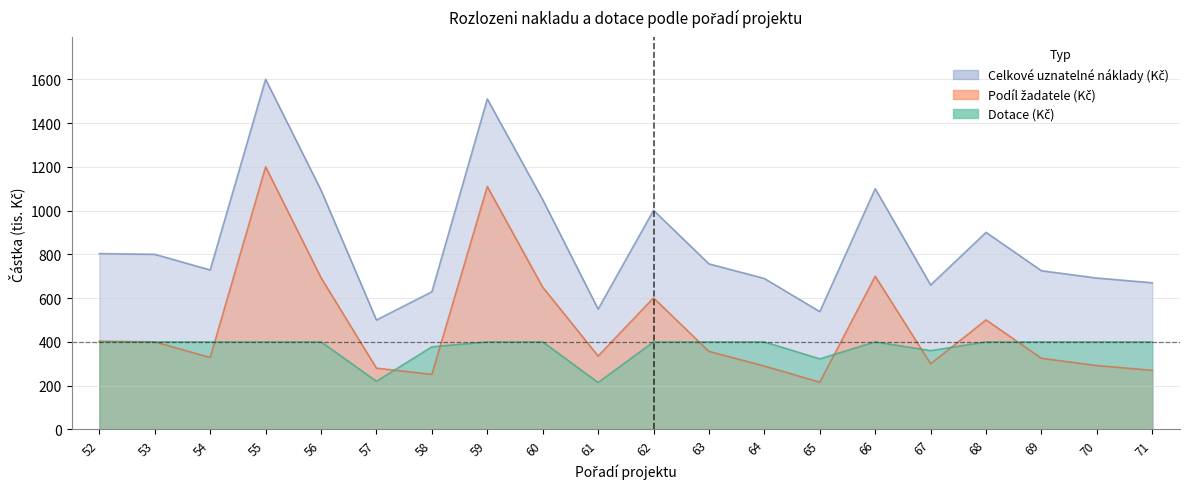

Count the number of categories in the chart.

20